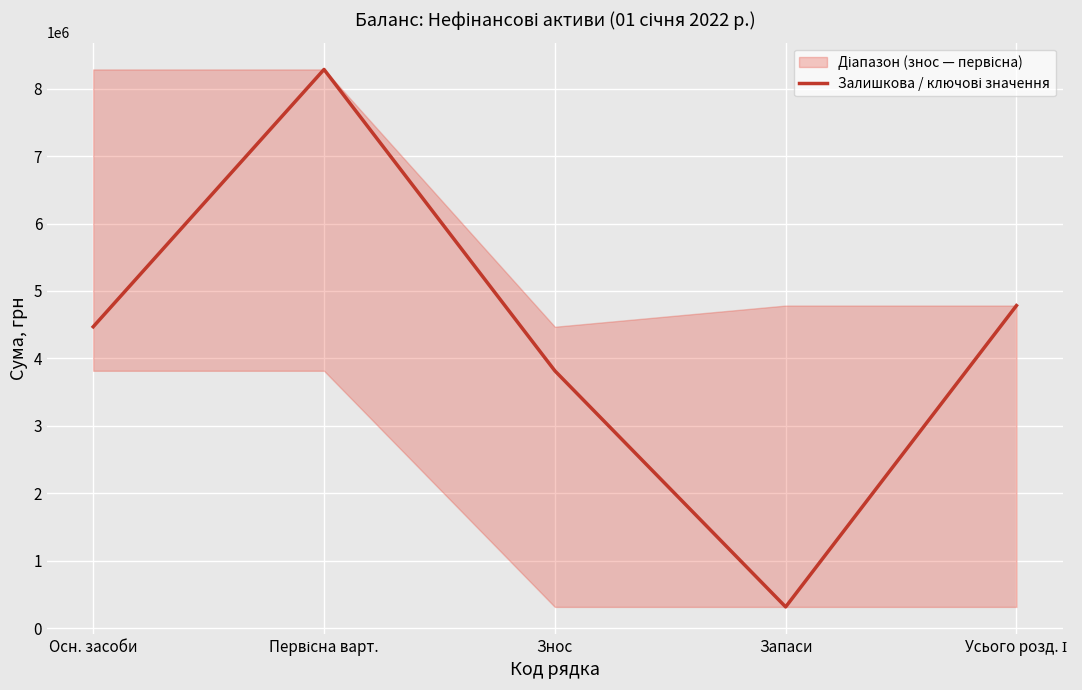

Is it true that the value at Запаси is 314129?

True